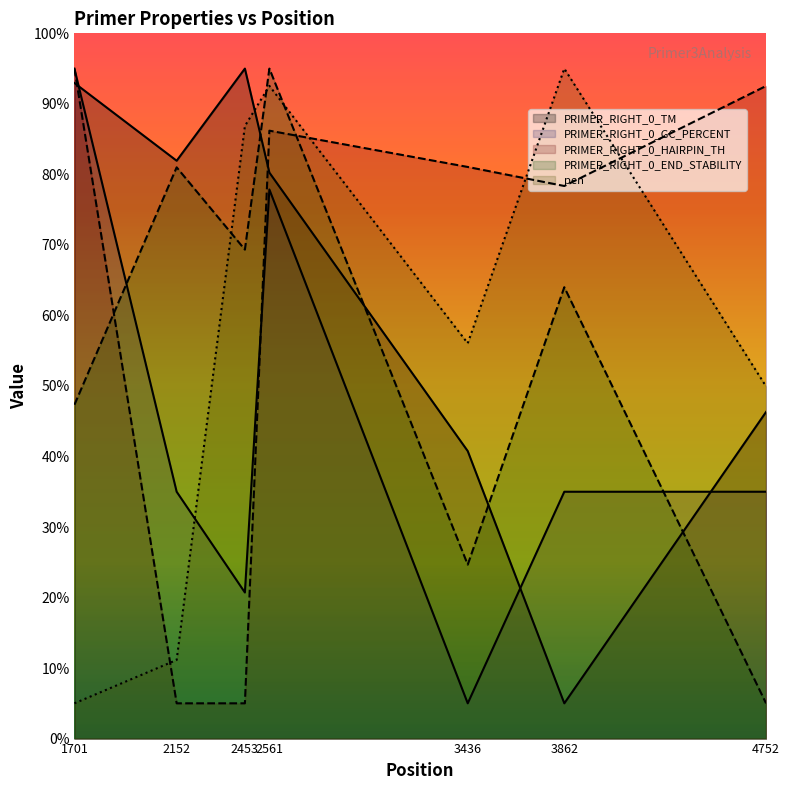

Which category has the highest value across all series?

2453